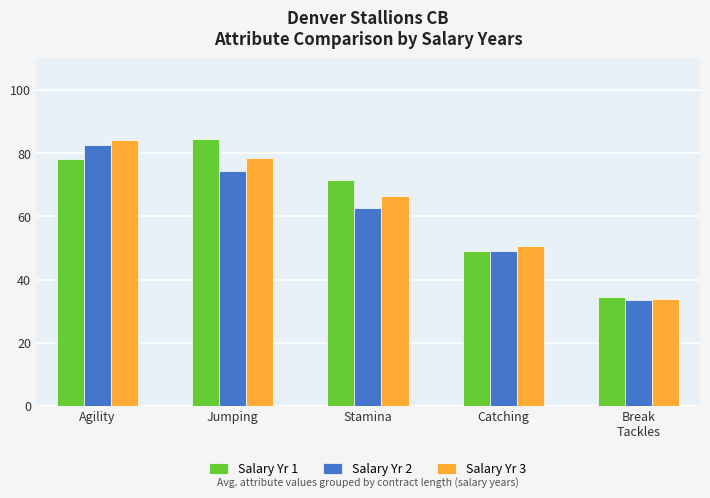

Which category has the highest value in the Salary Yr 3 series?

Agility